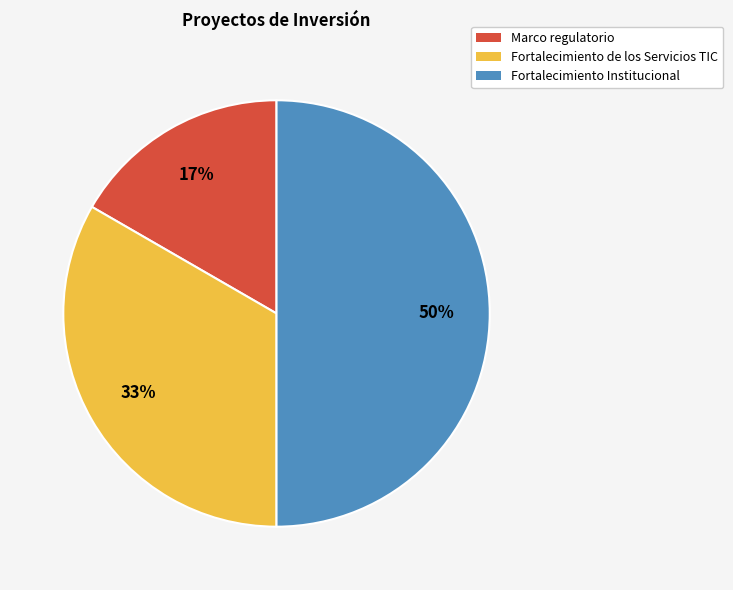

To the nearest percent, what is the difference between the Fortalecimiento de los Servicios TIC and Fortalecimiento Institucional slice percentages?

17%